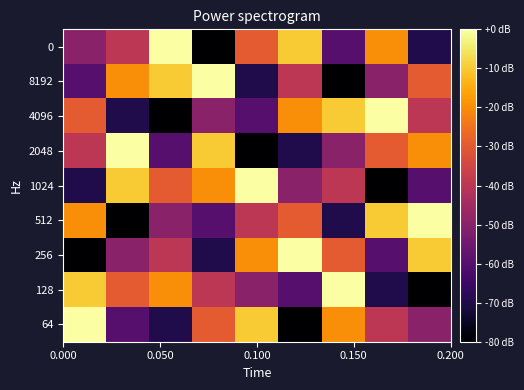

How many series are shown in this chart?

9